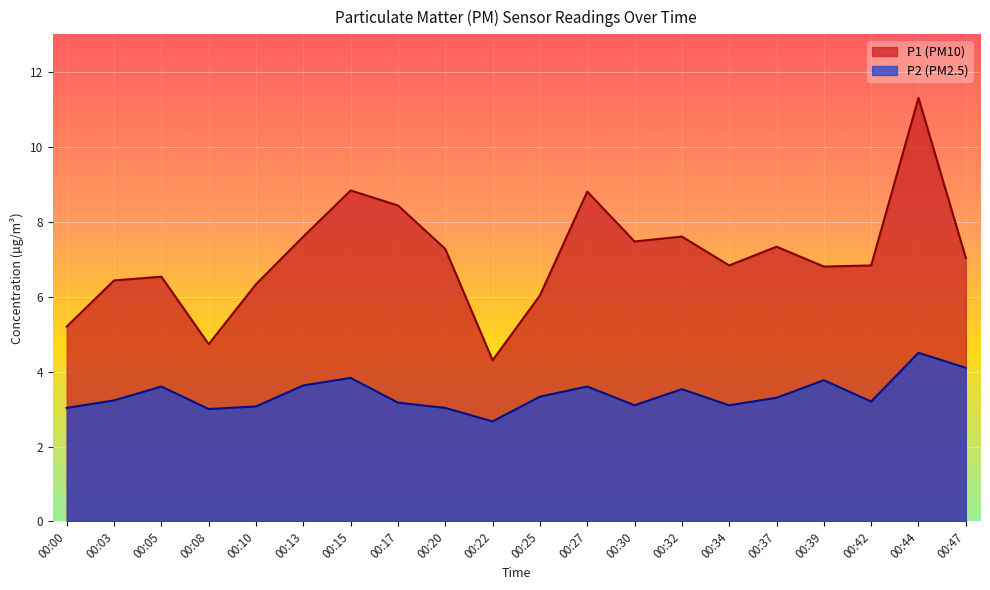

The value of P1 at 00:32 is 1.7. True or false?

False